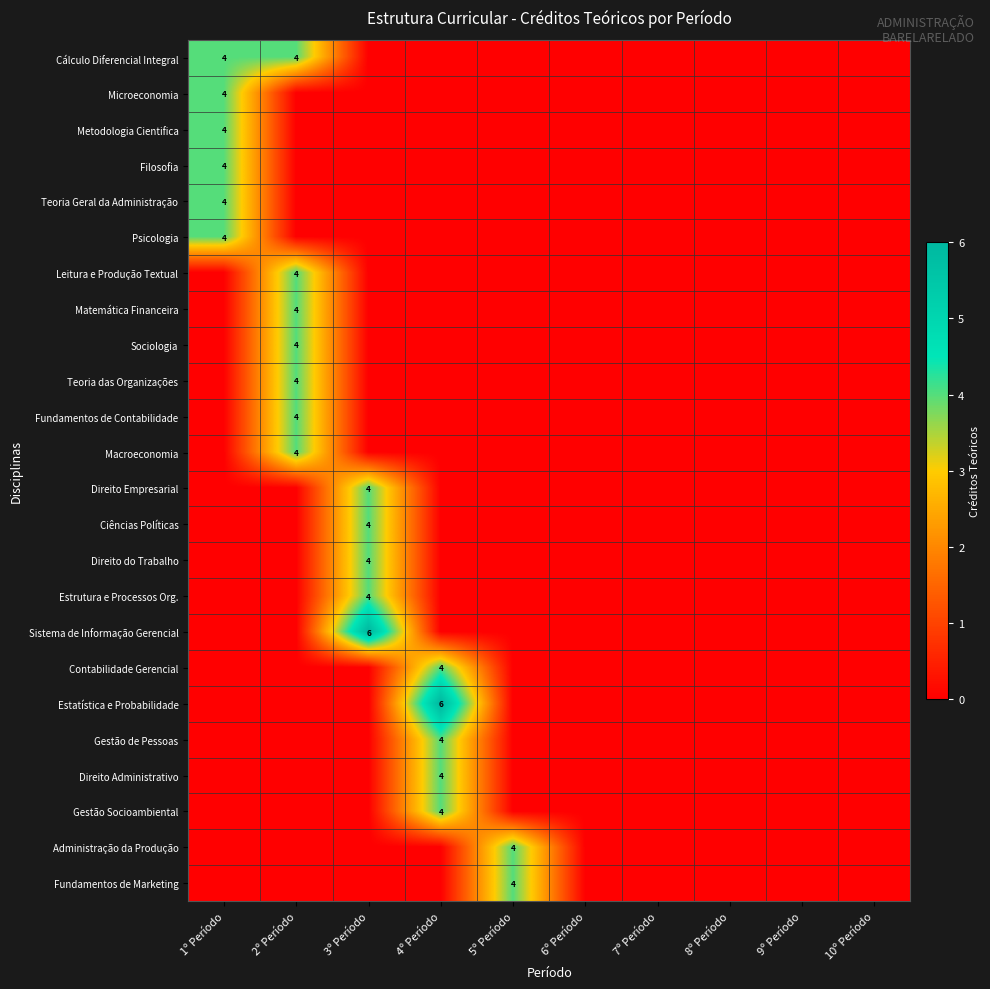

The Filosofia series shows 2 at 1º Período. True or false?

False